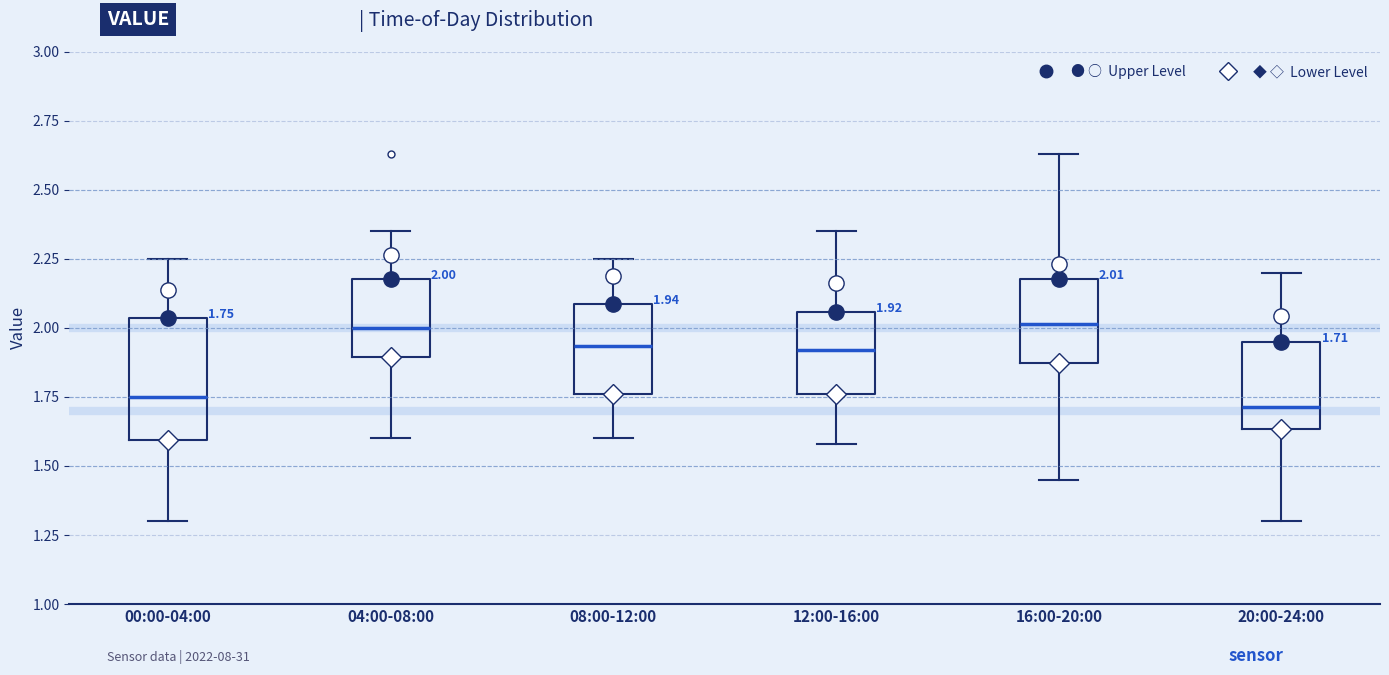

Which box is the tallest, from its lower edge to its upper edge?

00:00-04:00